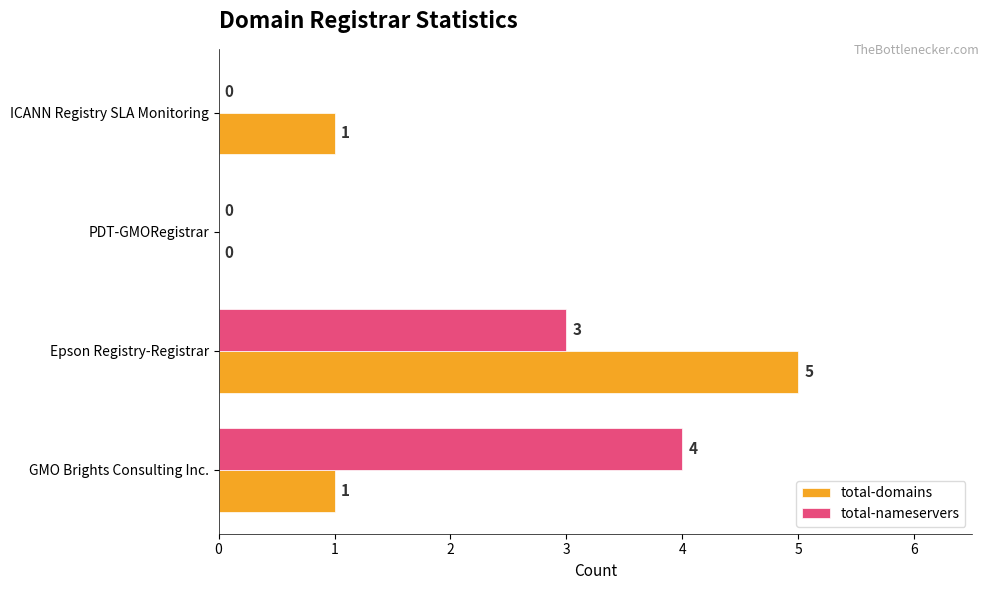

How many categories are shown in the chart?

4